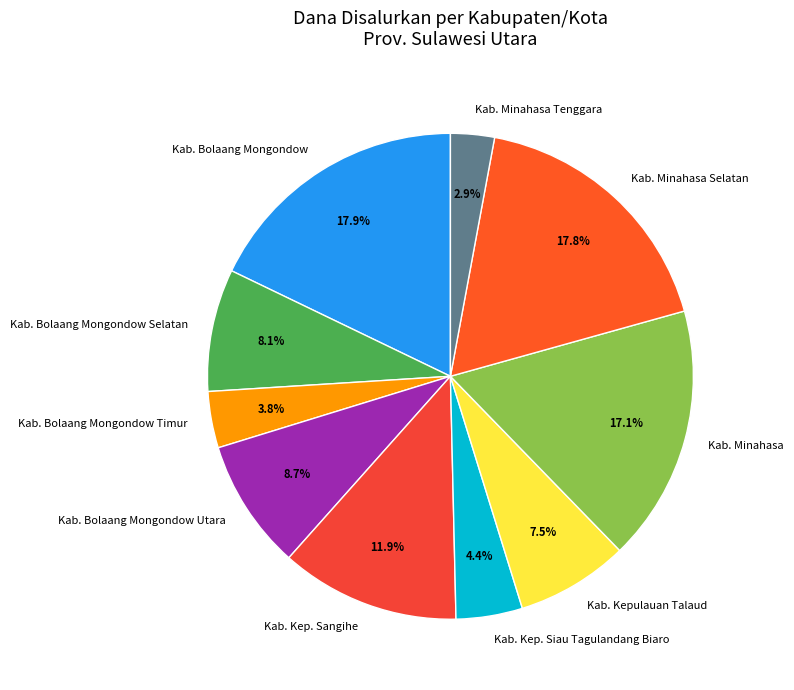

To the nearest percent, what is the difference between the largest and smallest slice percentages?

15%